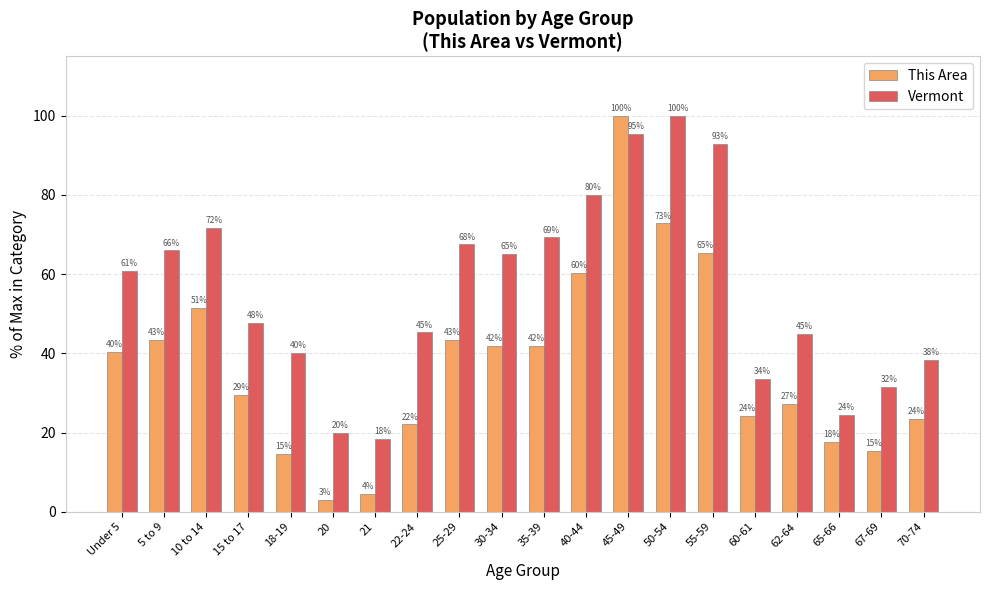

True or false: Vermont has a value of 92.8 at 55-59.

True